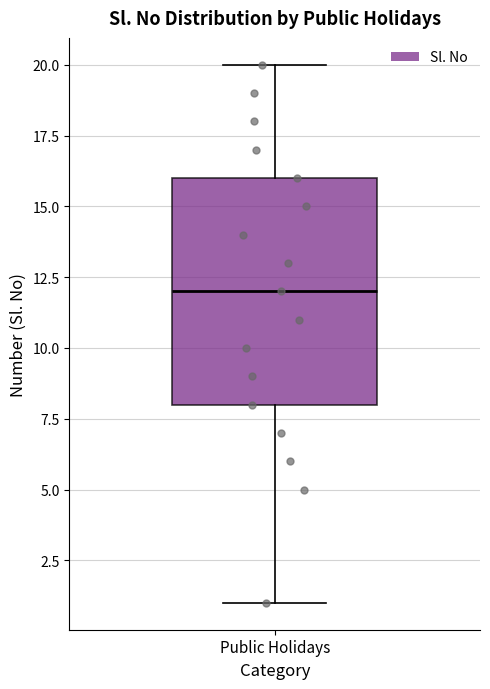

Read this box plot against the y-axis: the position of the median line, the range covered by the box, and the ends of both whiskers. The values are not printed on the chart, so give them approximately, as read against the axis.

median 12, box 8 to 16, whiskers 1 to 20